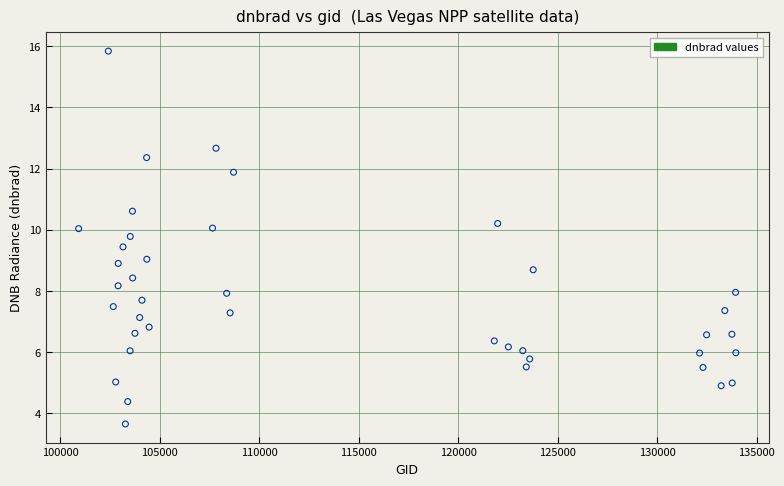

What is the range of X values (max minus min)?

33028.0